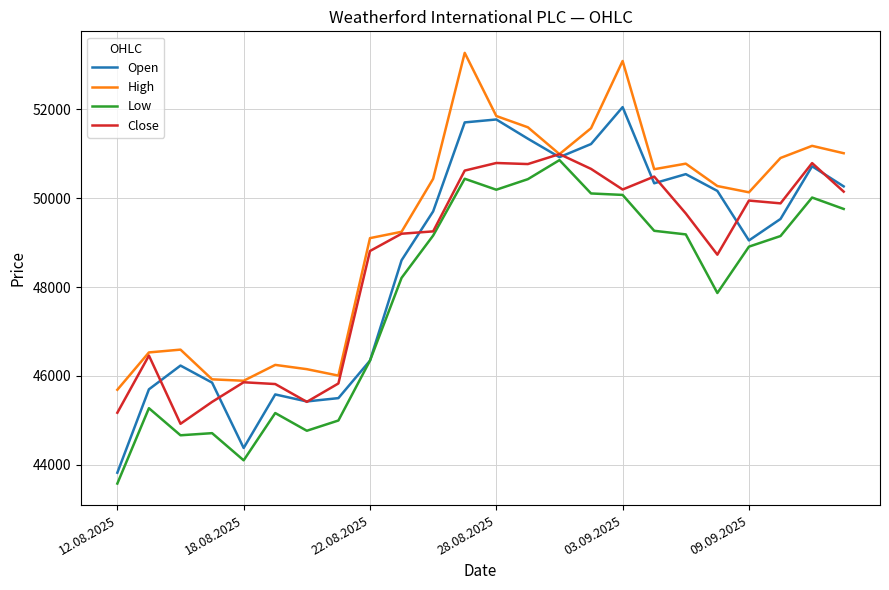

Which series has the largest total across all categories?

High